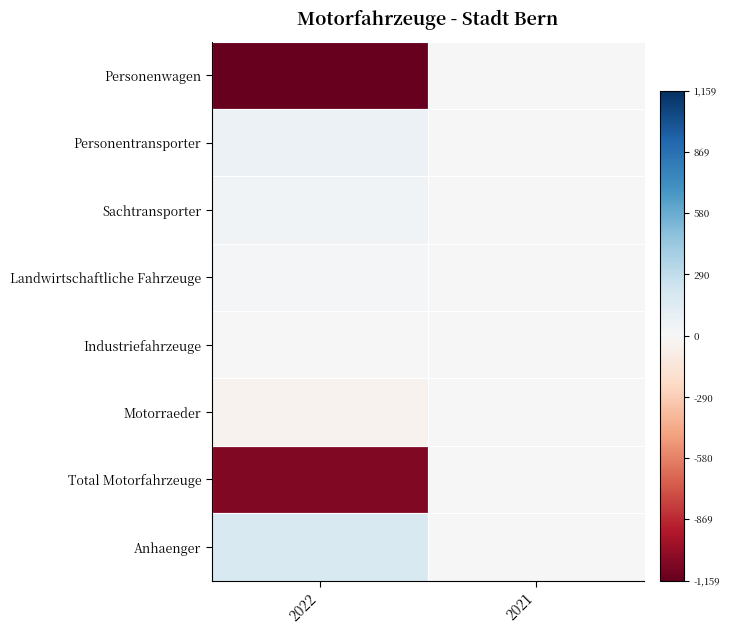

What is the total value across all series at 2022?

-1966